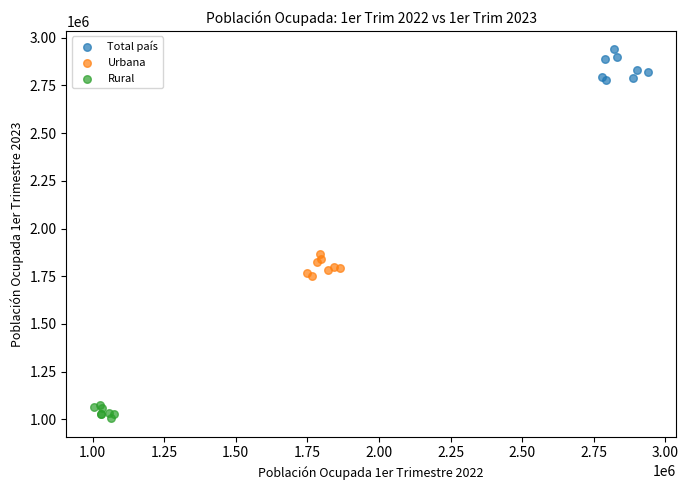

Which series has the largest Y range (max minus min)?

Total país